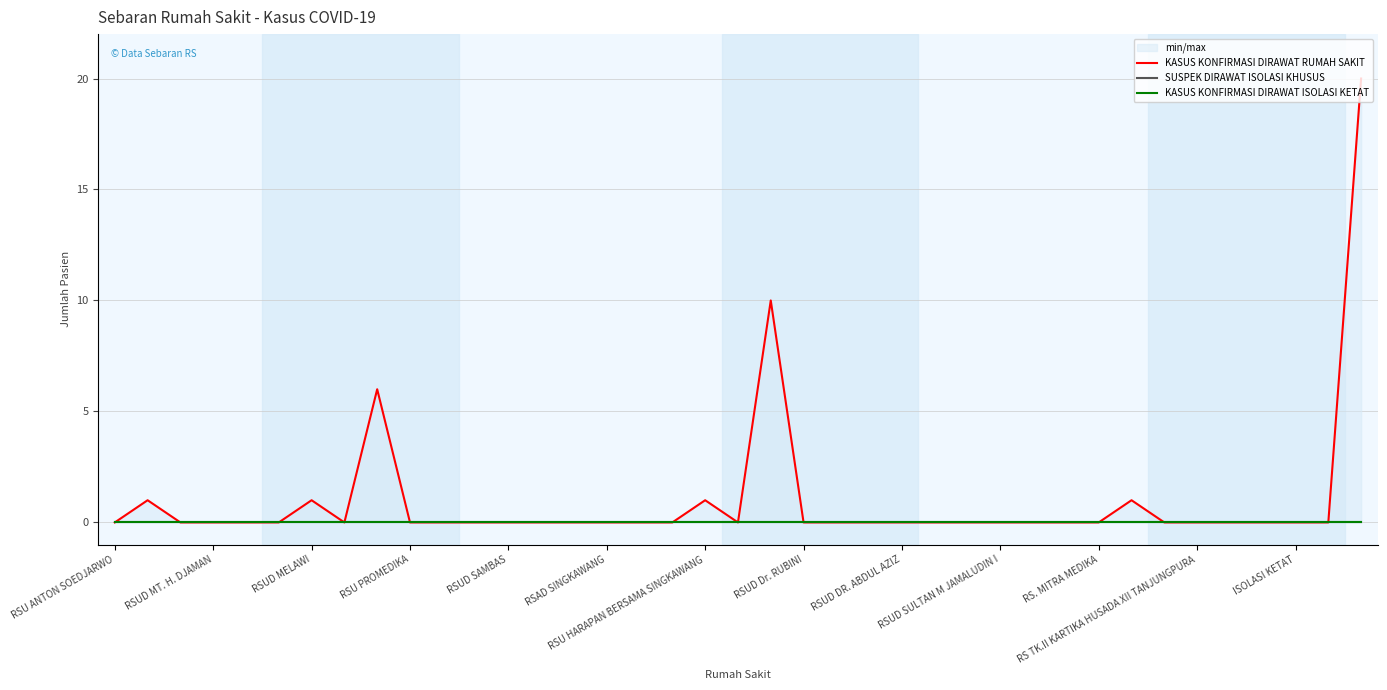

True or false: KASUS KONFIRMASI DIRAWAT RUMAH SAKIT and SUSPEK DIRAWAT ISOLASI KHUSUS intersect in this chart.

False